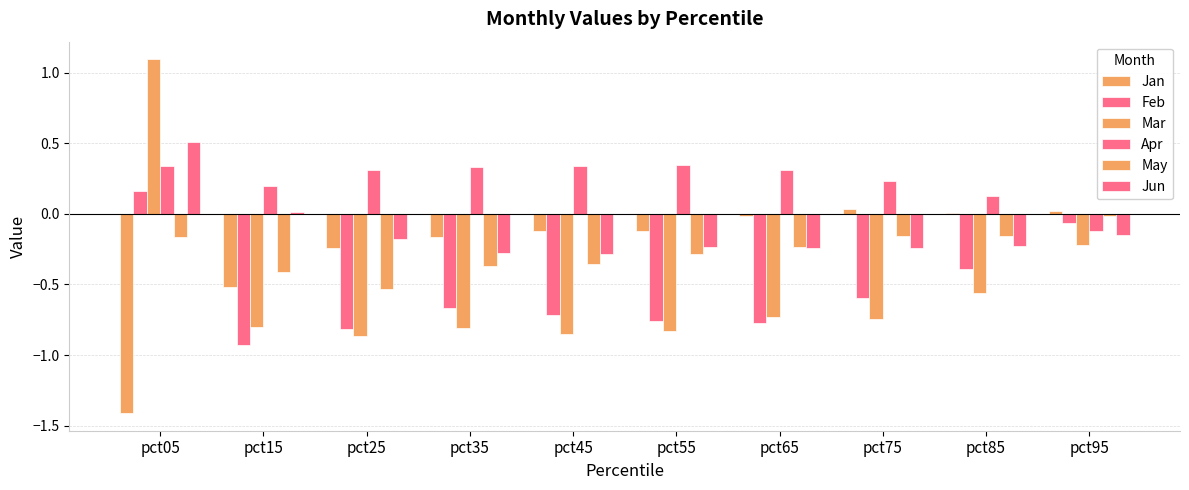

Which category has the highest value across all series?

pct05